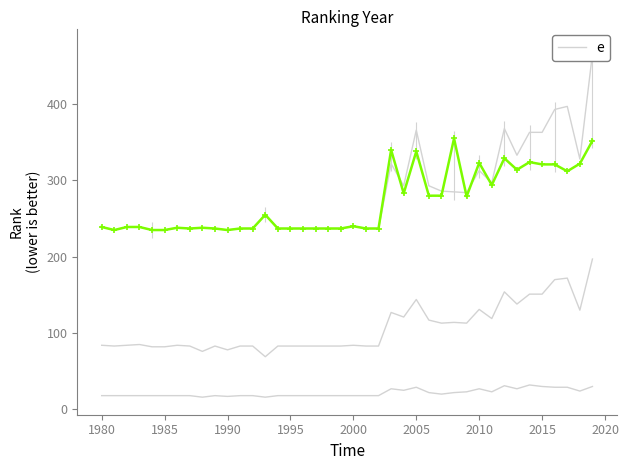

Does the chart have visible grid lines?

No